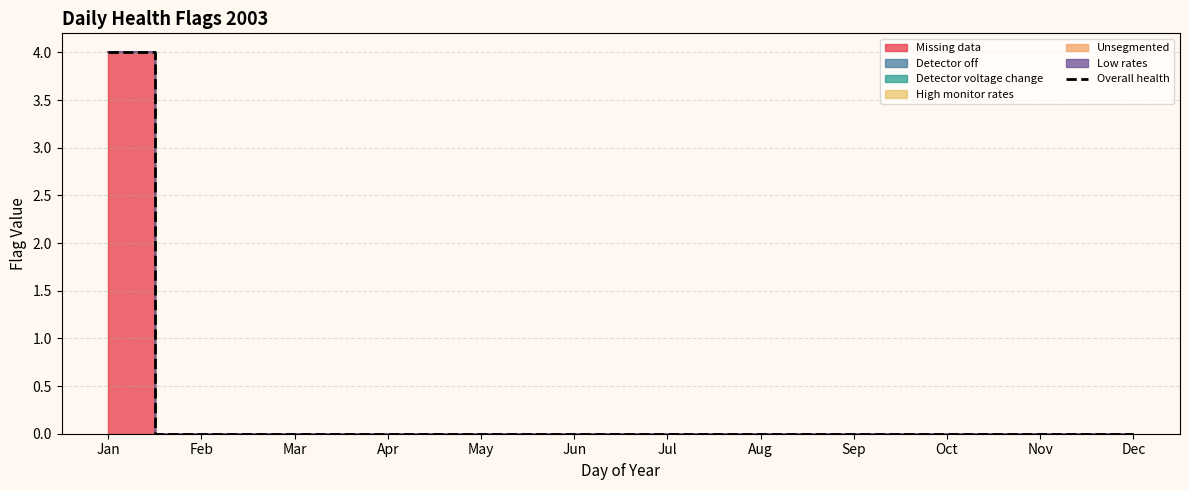

List the labels in order of value, smallest first.

Feb, Mar, Apr, May, Jun, Jul, Aug, Sep, Oct, Nov, Dec, Jan